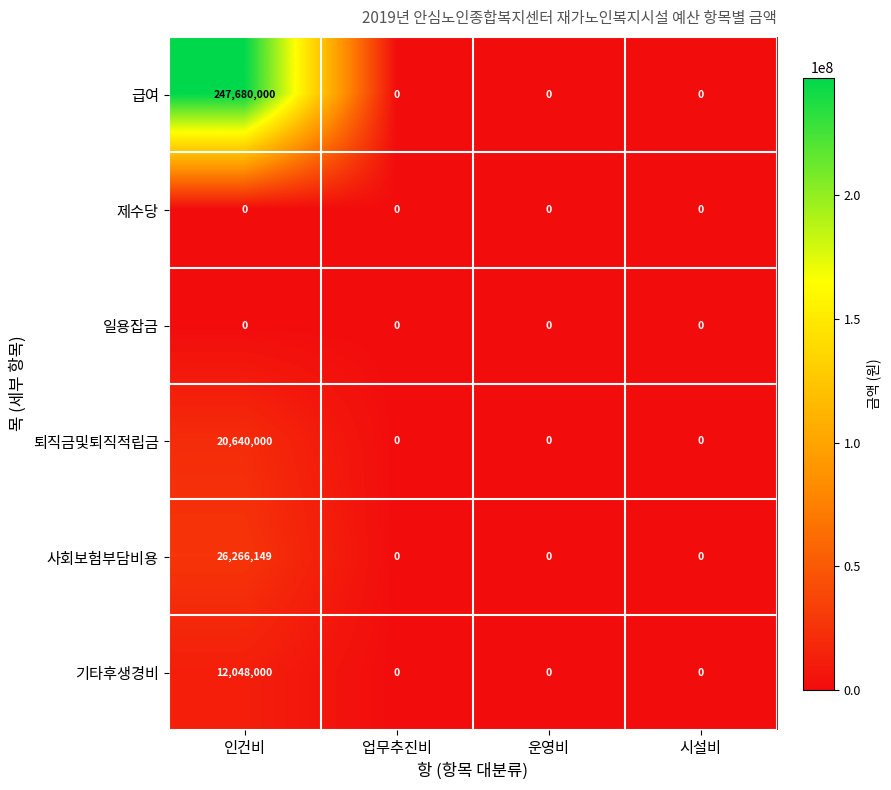

Which series has the widest spread of values?

급여